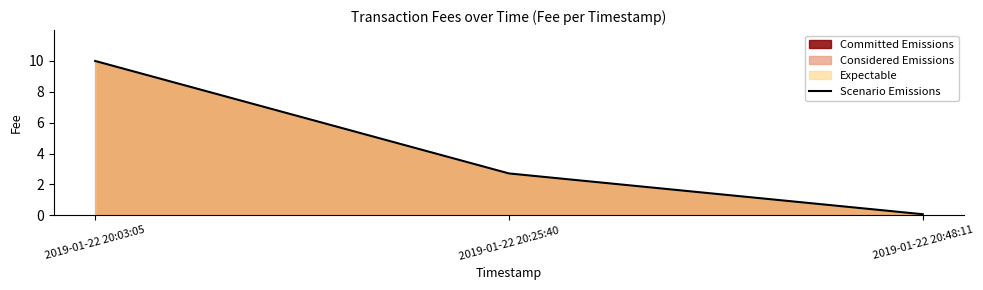

What is the average value?

4.3